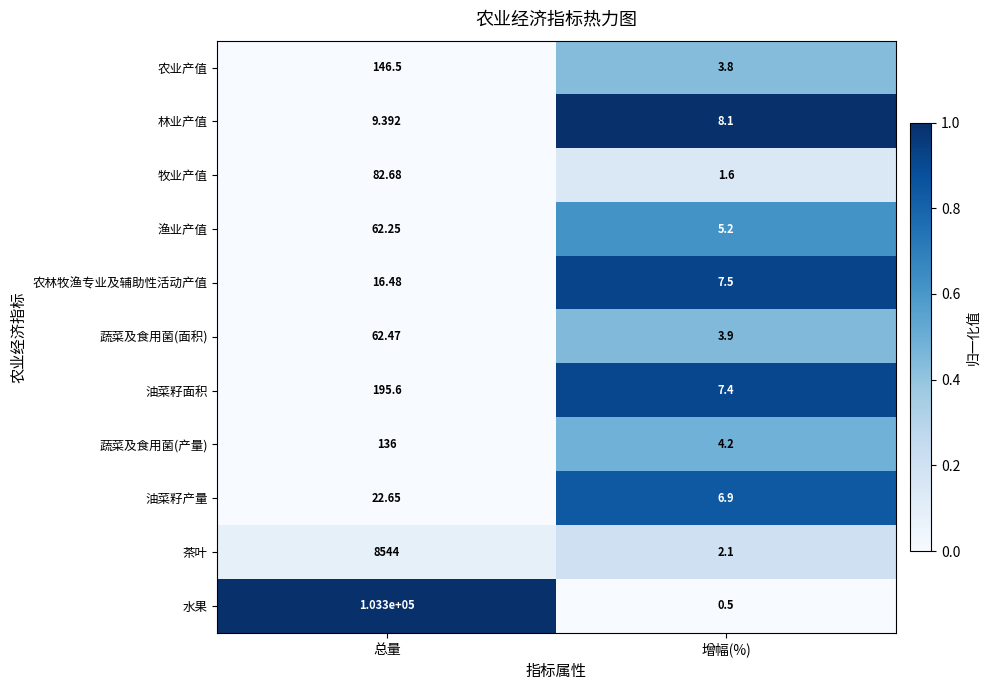

What is the total value across all series at 总量?

112578.0